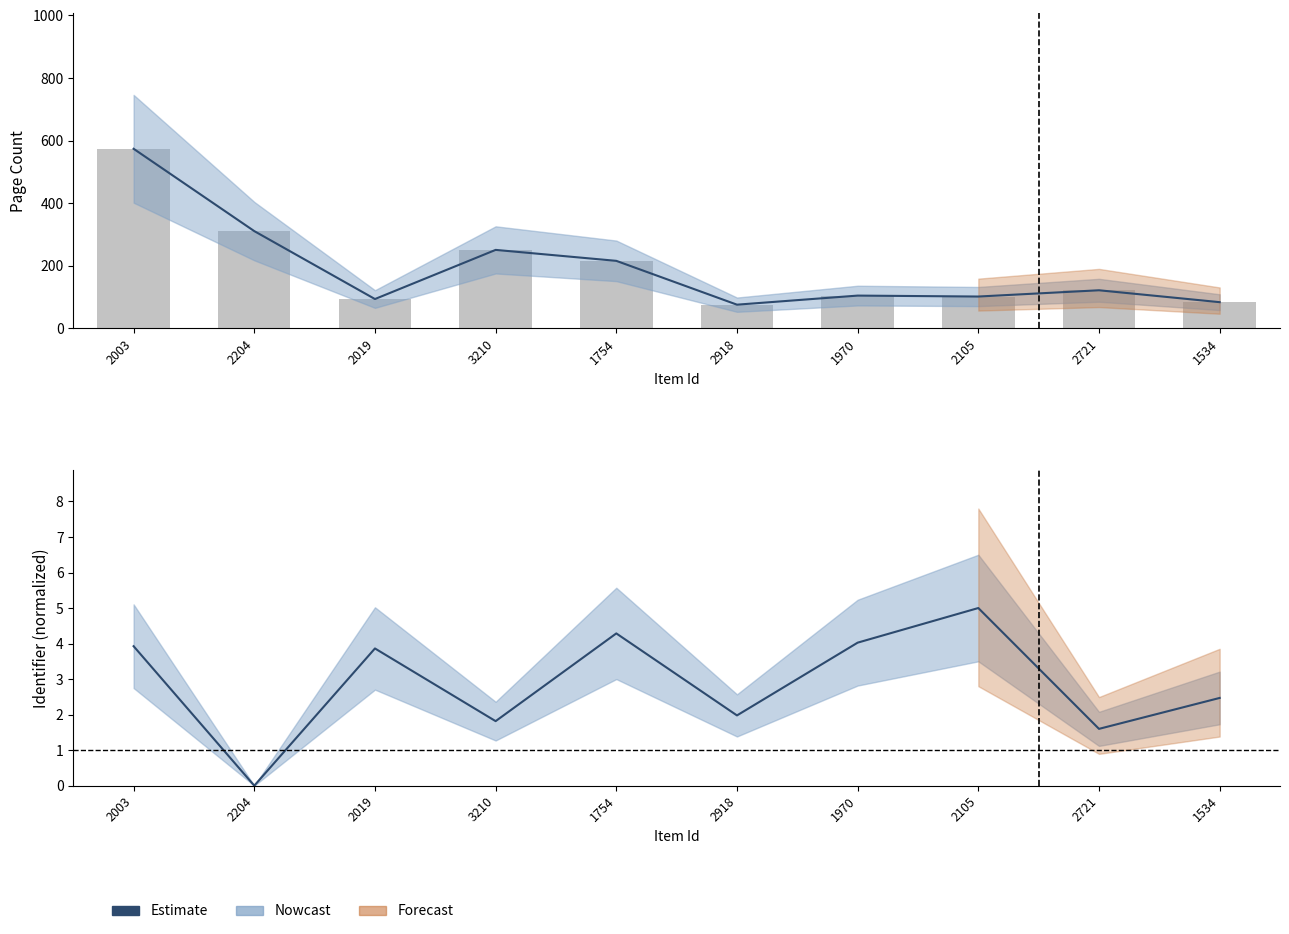

Rank the categories by value from highest to lowest.

2105, 1754, 1970, 2003, 2019, 1534, 2918, 3210, 2721, 2204